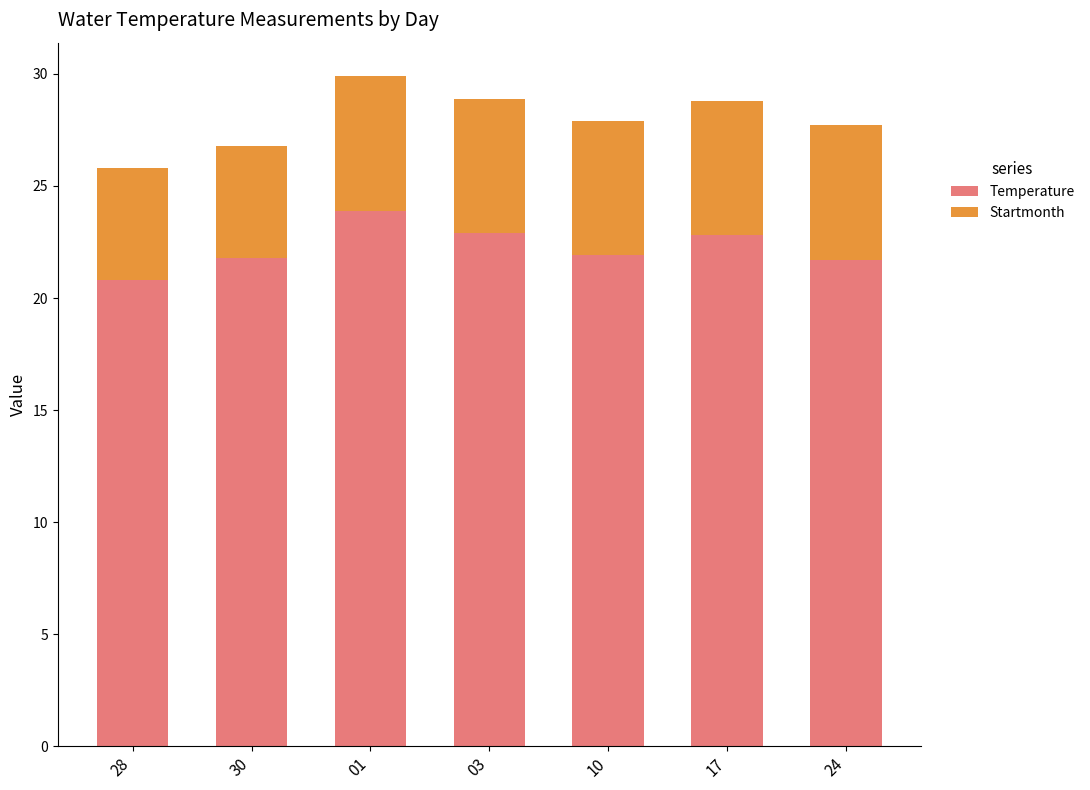

What is the sum of the Temperature values at 03 and 17?

45.7